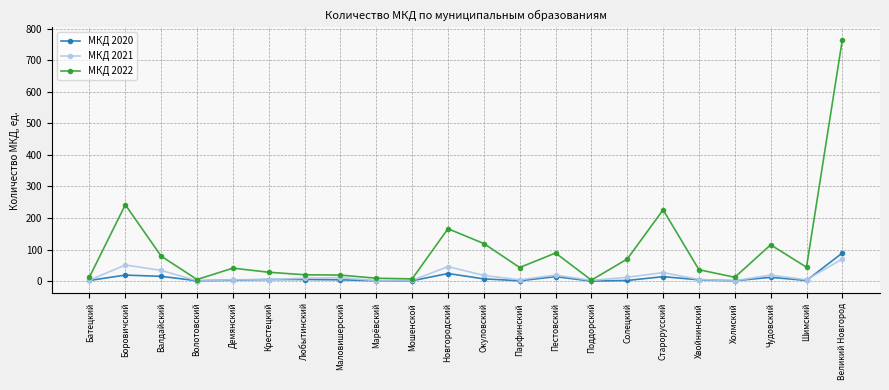

What are all the series names shown in the legend?

МКД 2020, МКД 2021, МКД 2022